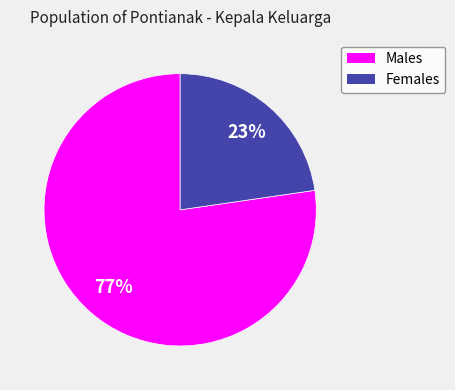

What is the majority slice?

Males